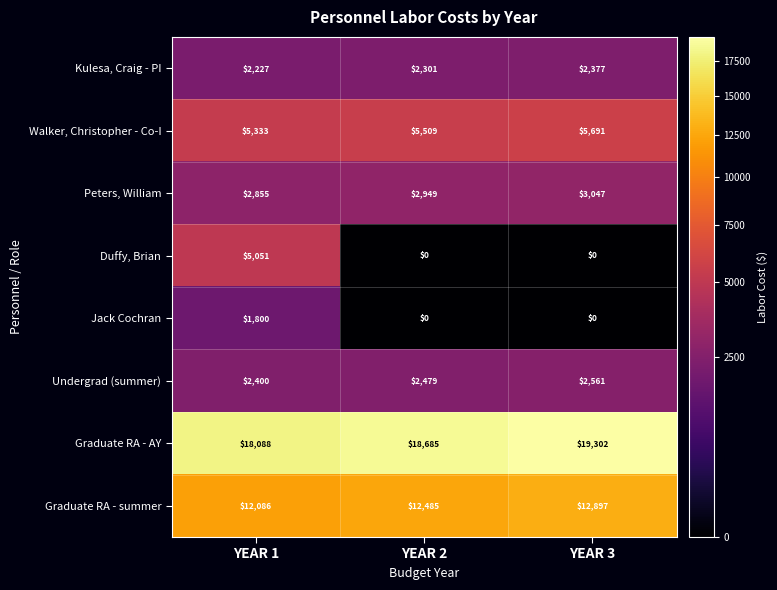

Rank the series by their maximum value, from lowest to highest.

Jack Cochran, Kulesa, Craig - PI, Undergrad (summer), Peters, William, Duffy, Brian, Walker, Christopher - Co-I, Graduate RA - summer, Graduate RA - AY